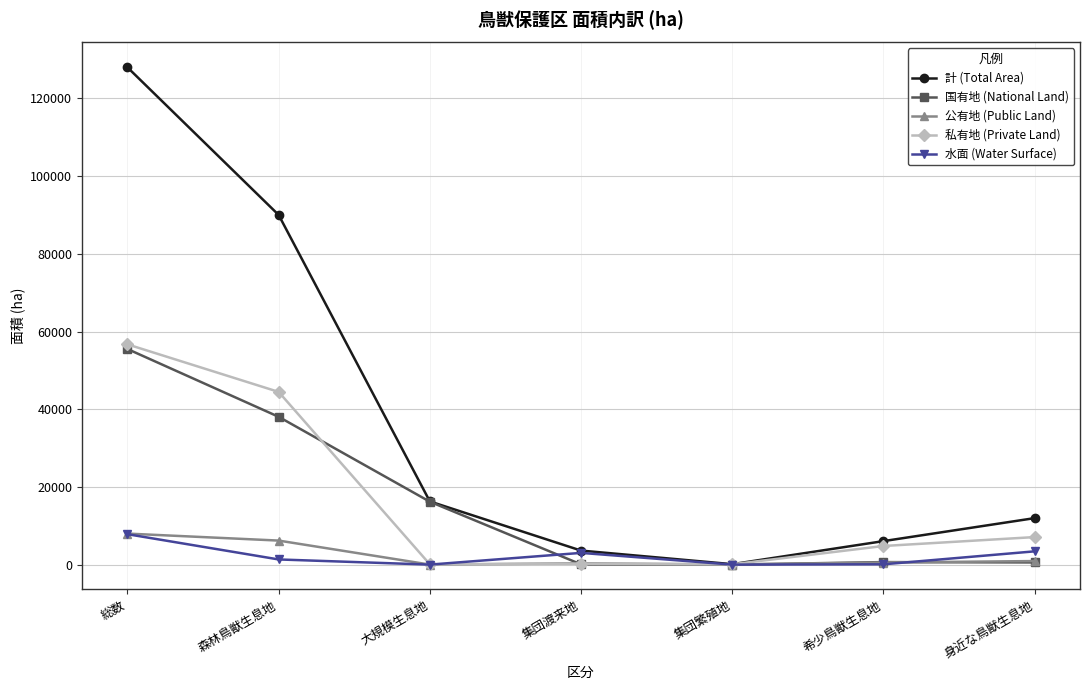

Which label corresponds to the largest value in the chart?

総数